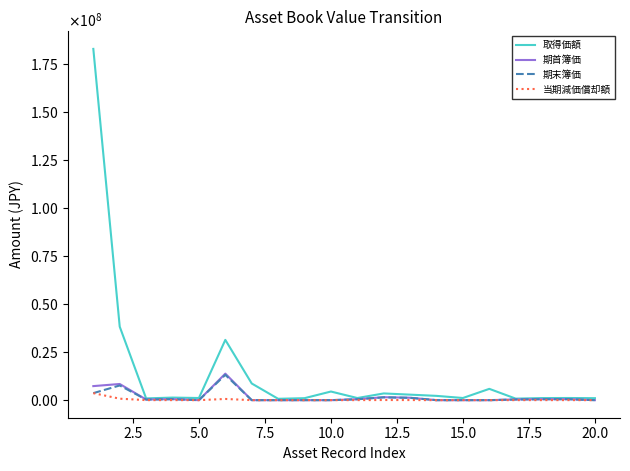

Does the chart have visible grid lines?

No